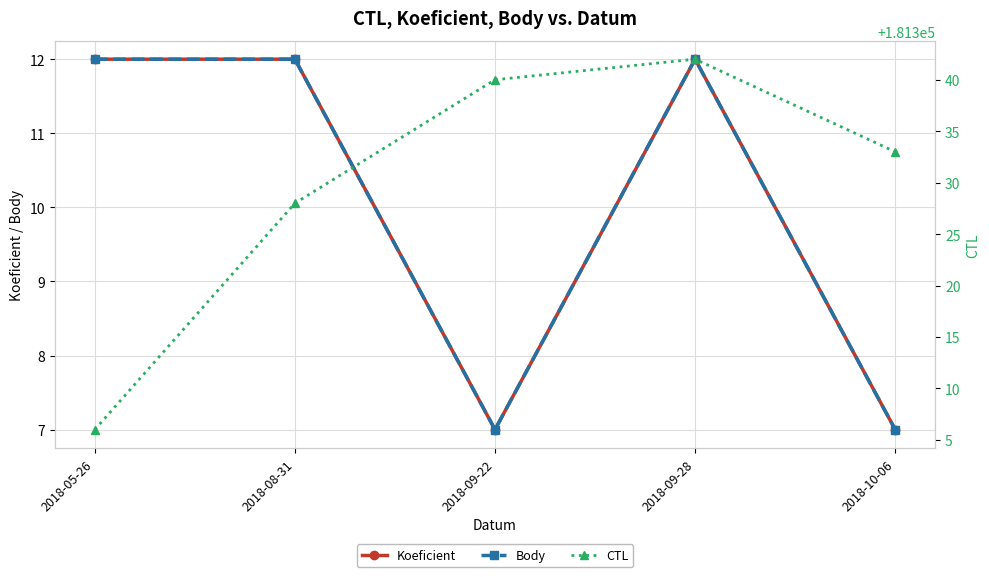

What is the label of the 5th point from the right?

2018-05-26